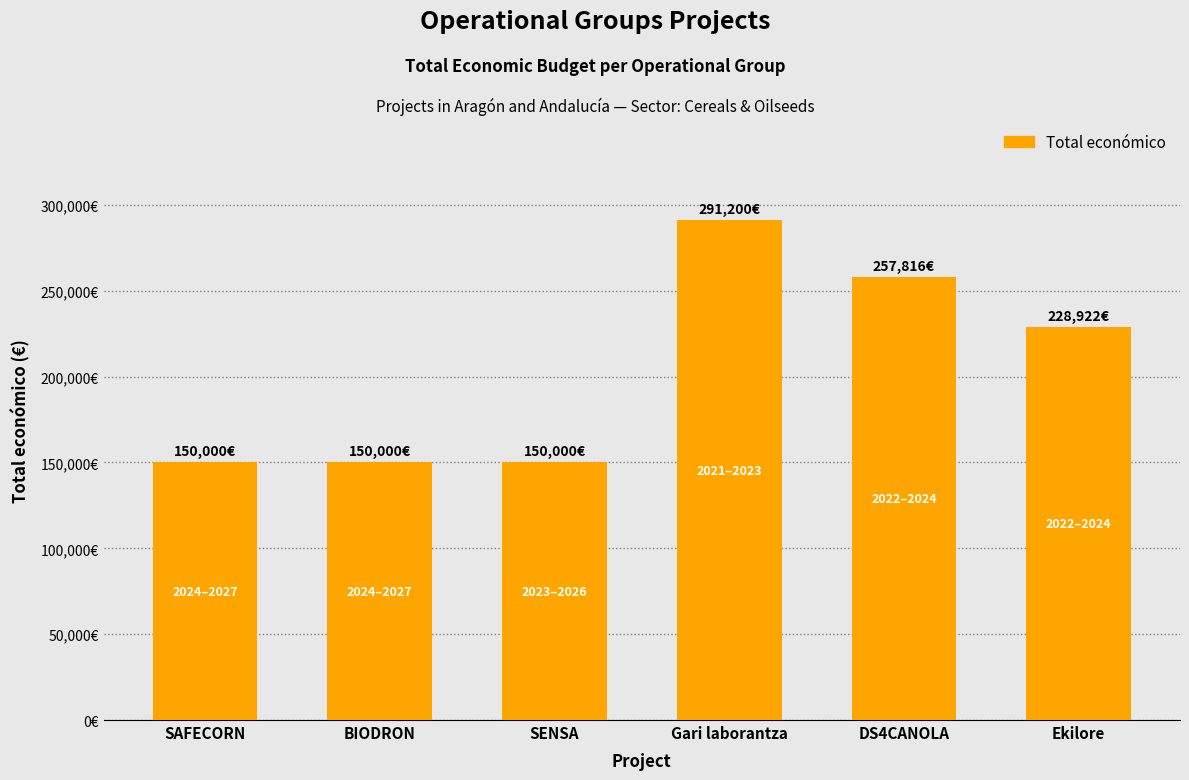

The value at BIODRON is 54594. True or false?

False